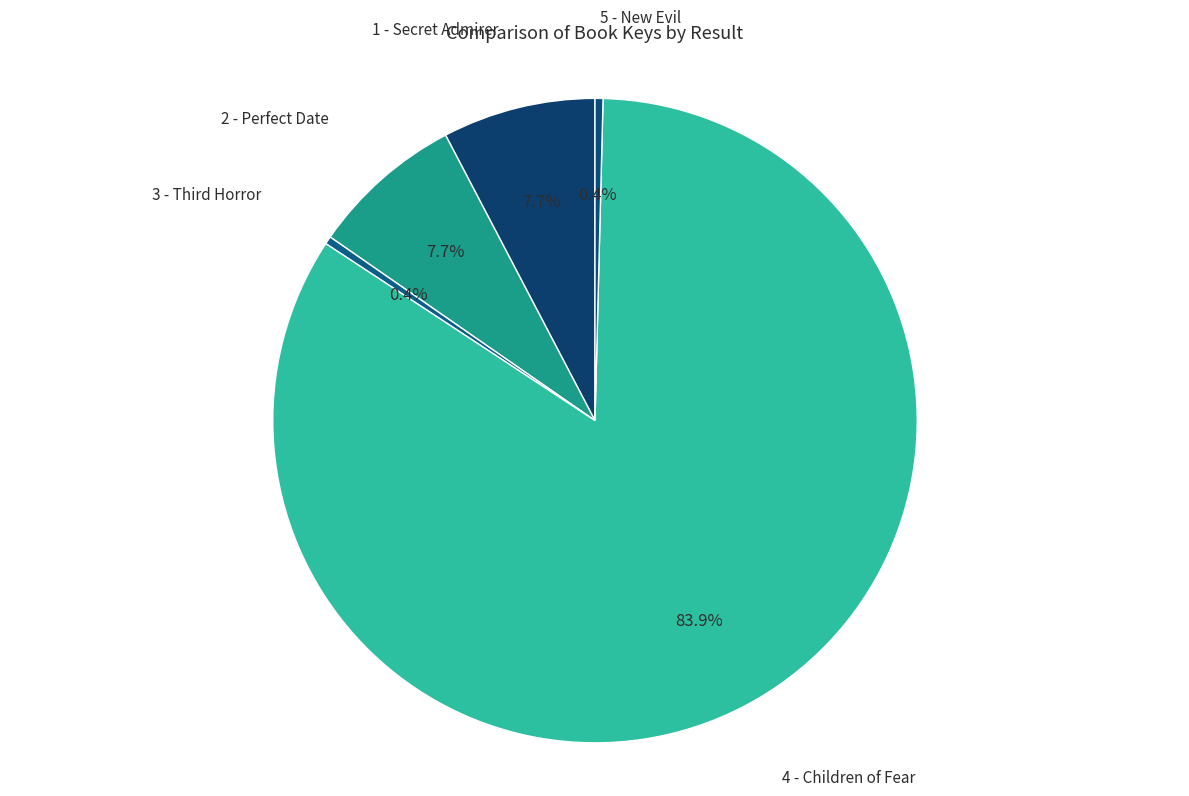

The 2 - Perfect Date slice represents 8% of the pie. True or false?

True